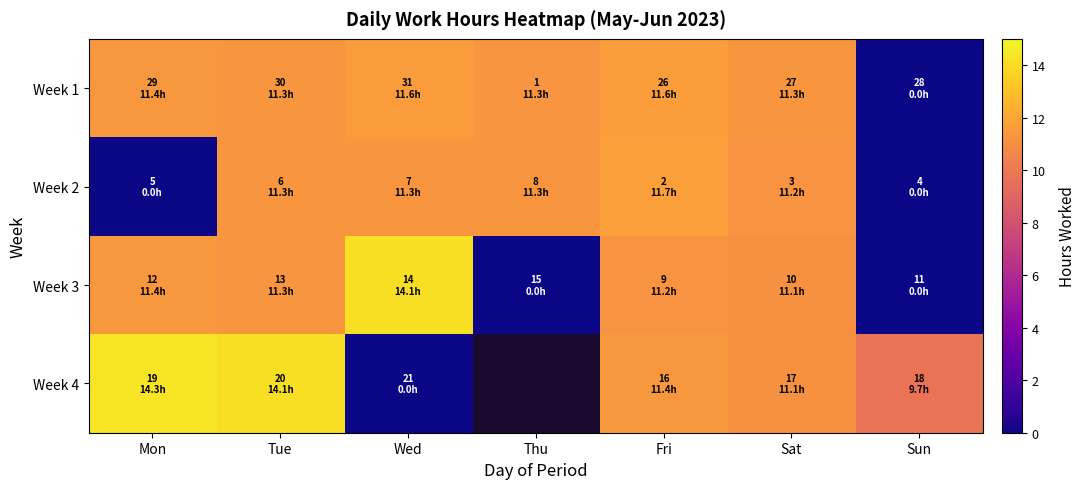

Which has a higher value, Tue or Fri?

Fri